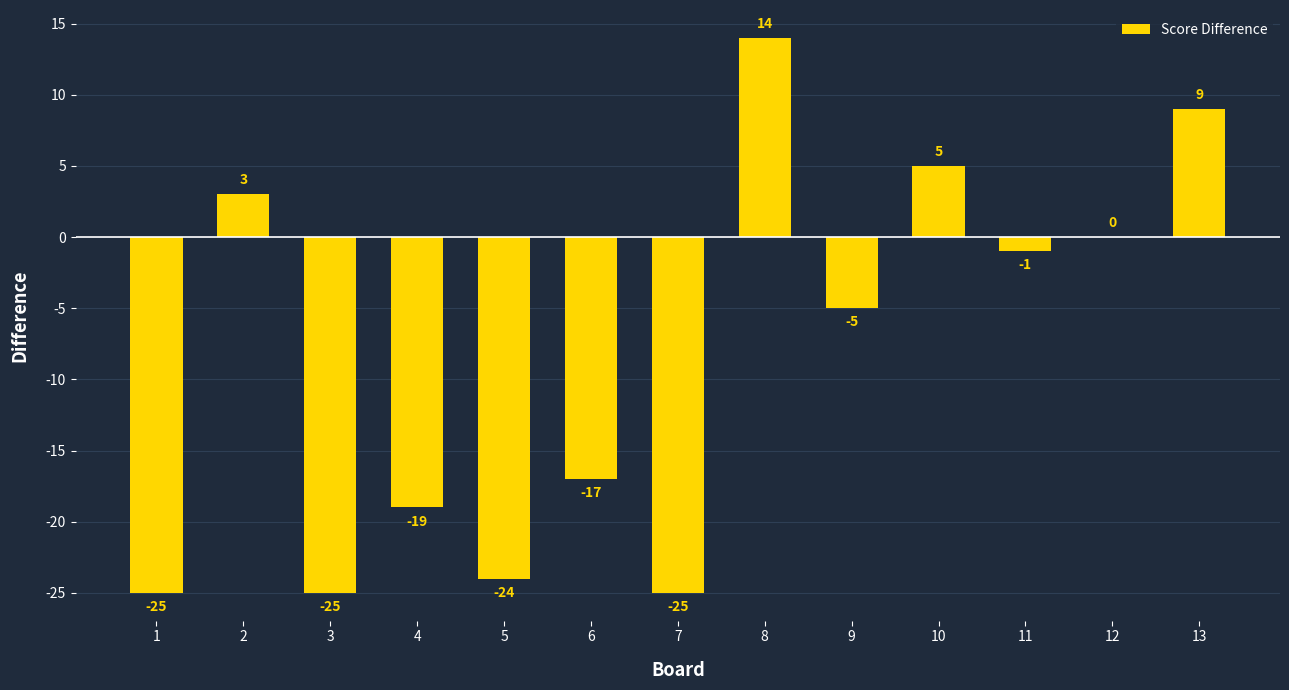

At which category does the chart reach its peak across all series?

8